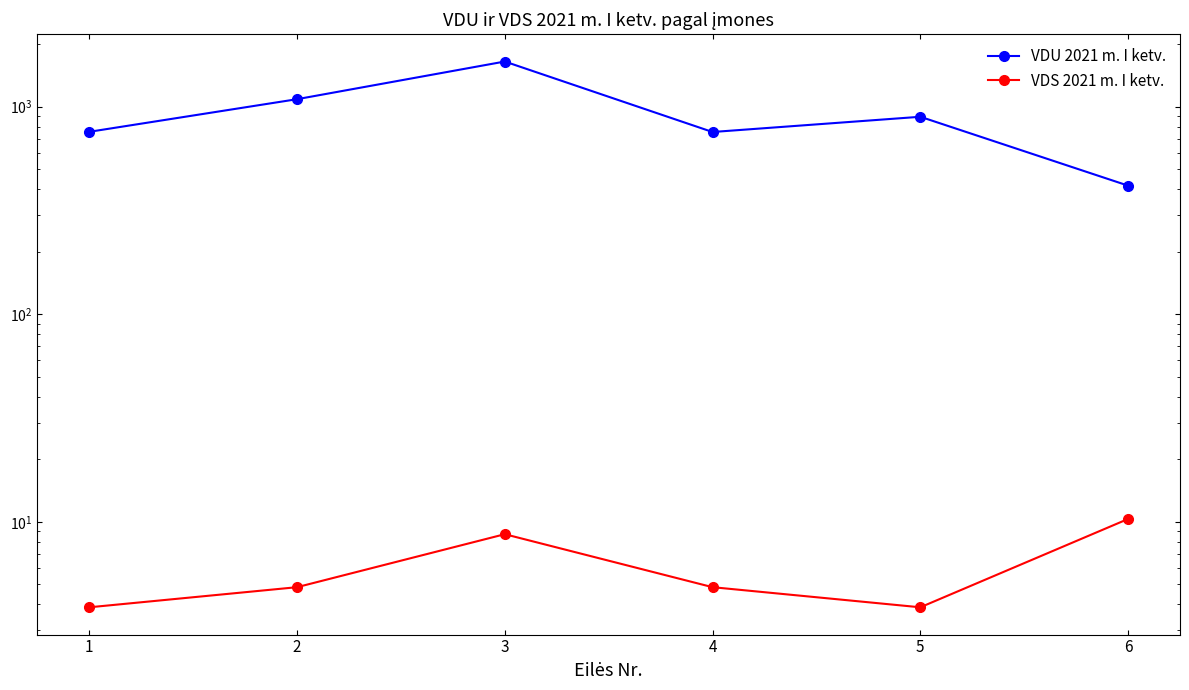

Where does the VDU 2021 m. I ketv. series first go above 894?

2